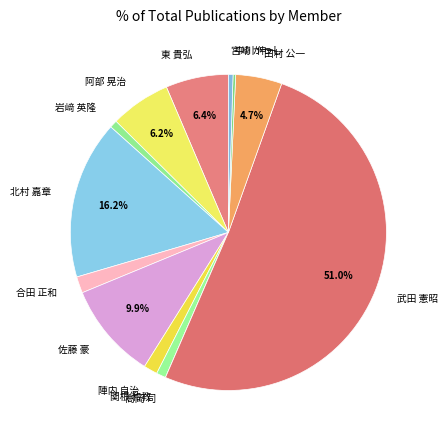

To the nearest percent, what is the combined percentage of 岩﨑 英隆 and 関根 和教?

2%